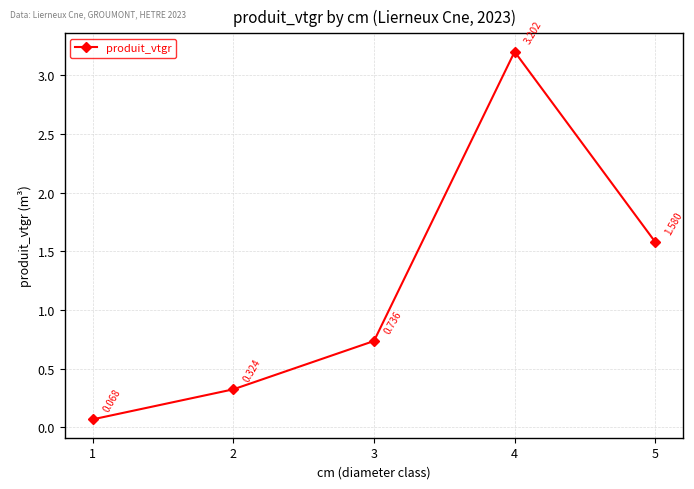

True or false: there are more than 2 points higher than both neighbors.

False